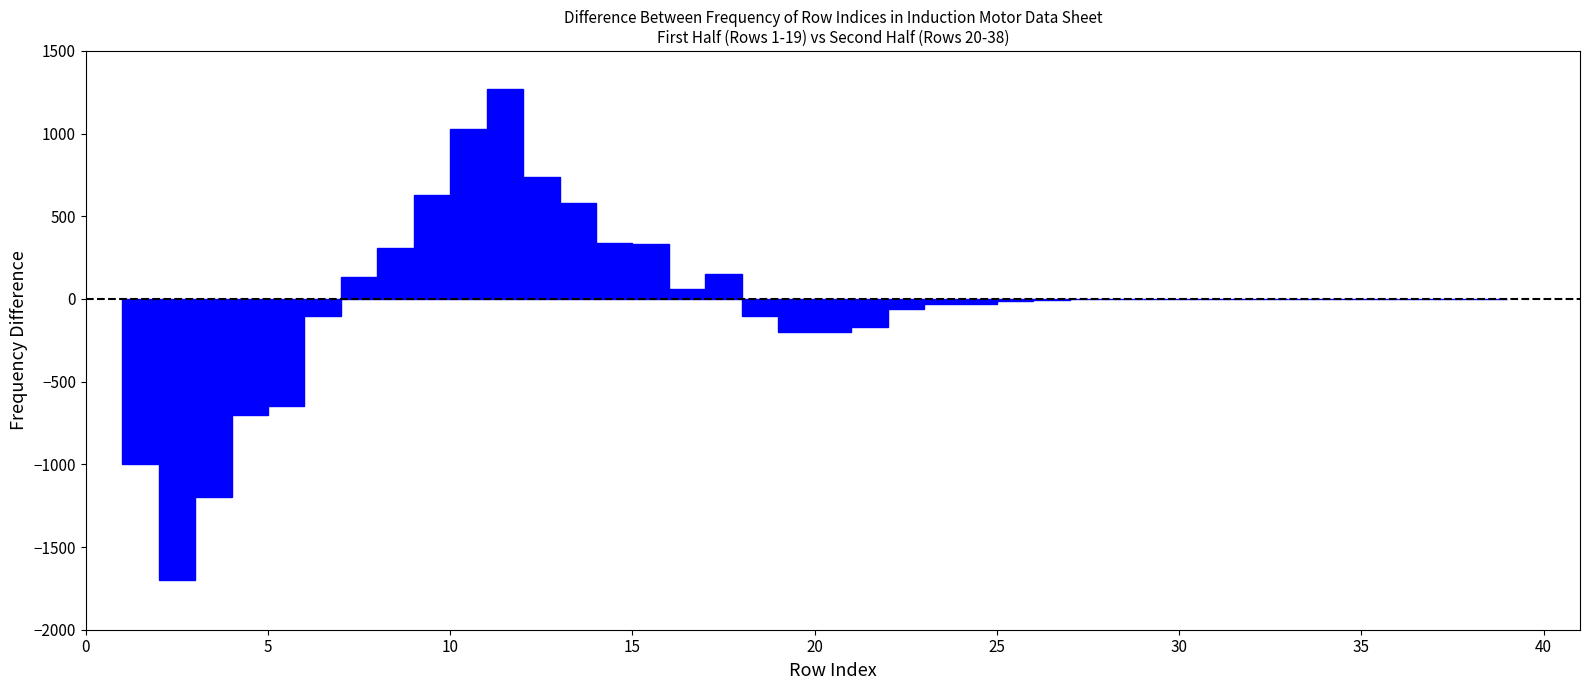

Around what value on the x-axis is the tallest bar? Give the approximate position of its centre, as read against the axis.

11.5